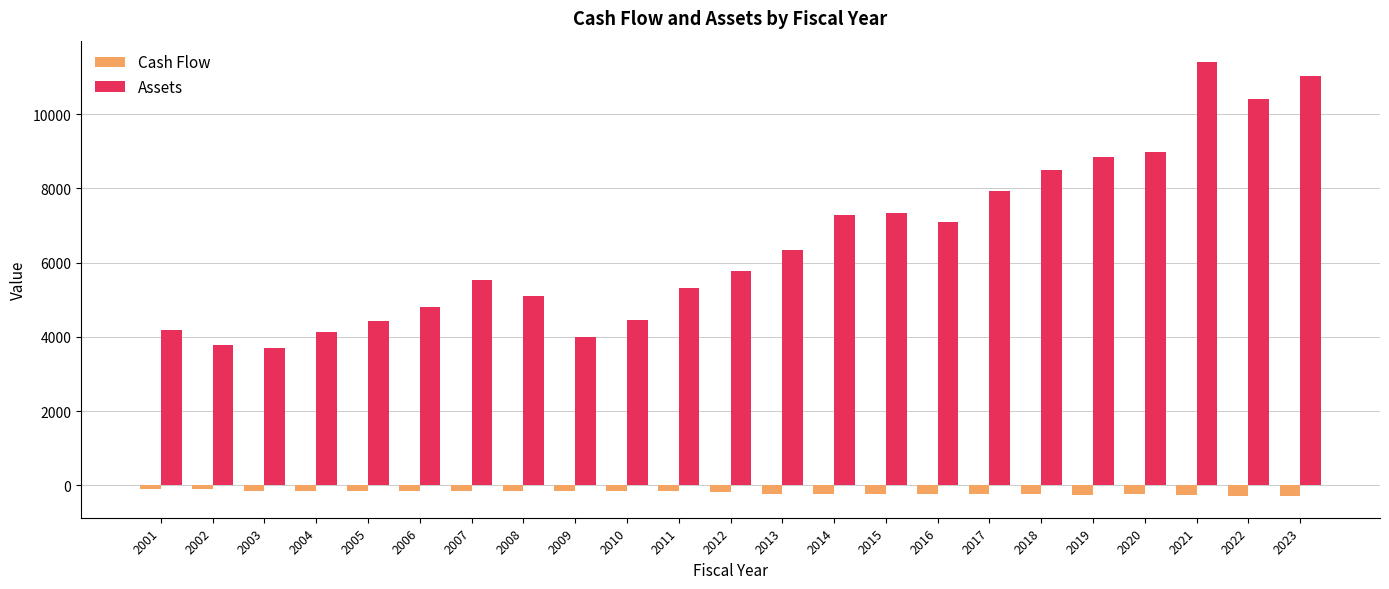

The value of Assets at 2012 is 9591.1. True or false?

False